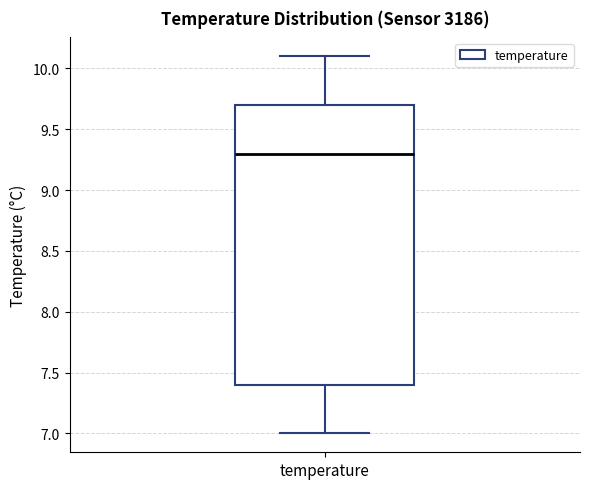

Read this box plot against the y-axis: the position of the median line, the range covered by the box, and the ends of both whiskers. The values are not printed on the chart, so give them approximately, as read against the axis.

median 9.3, box 7.4 to 9.7, whiskers 7.0 to 10.1